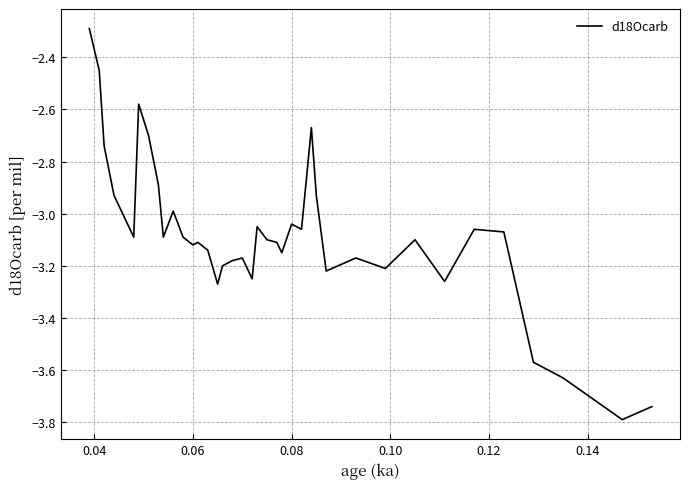

What is the greatest value displayed?

-2.3